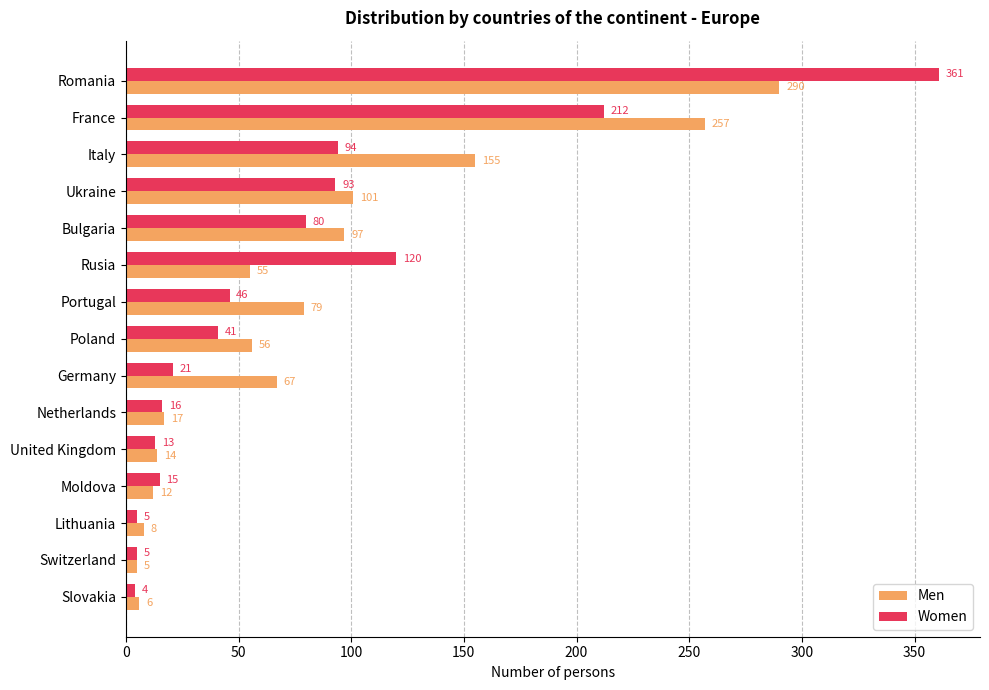

How many data points in Men are less than 56?

7